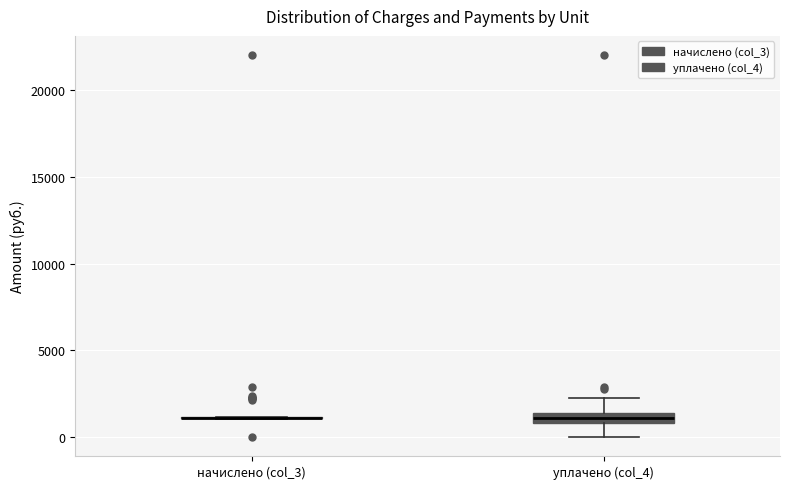

Where is the upper edge of the box for уплачено (col_4) on the y-axis? The values are not printed on the chart, so give them approximately, as read against the axis.

1500